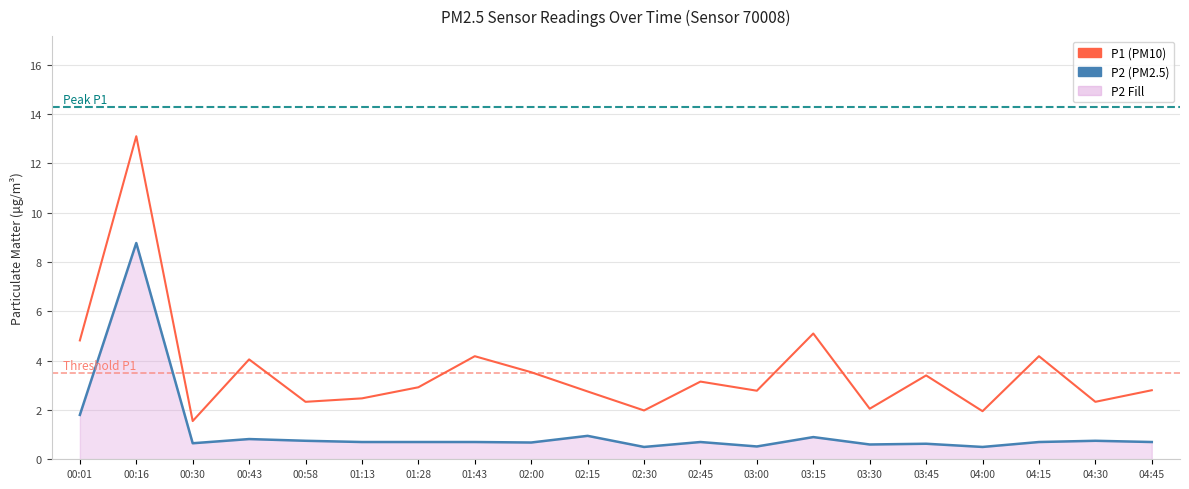

Reading left to right, list all the values displayed in this chart.

P1: 4.8	13.1	1.6	4.0	2.3	2.5	2.9	4.2	3.5	2.8	2.0	3.1	2.8	5.1	2.0	3.4	1.9	4.2	2.3	2.8
P2 (line): 1.8	8.8	0.7	0.8	0.8	0.7	0.7	0.7	0.7	0.9	0.5	0.7	0.5	0.9	0.6	0.6	0.5	0.7	0.8	0.7